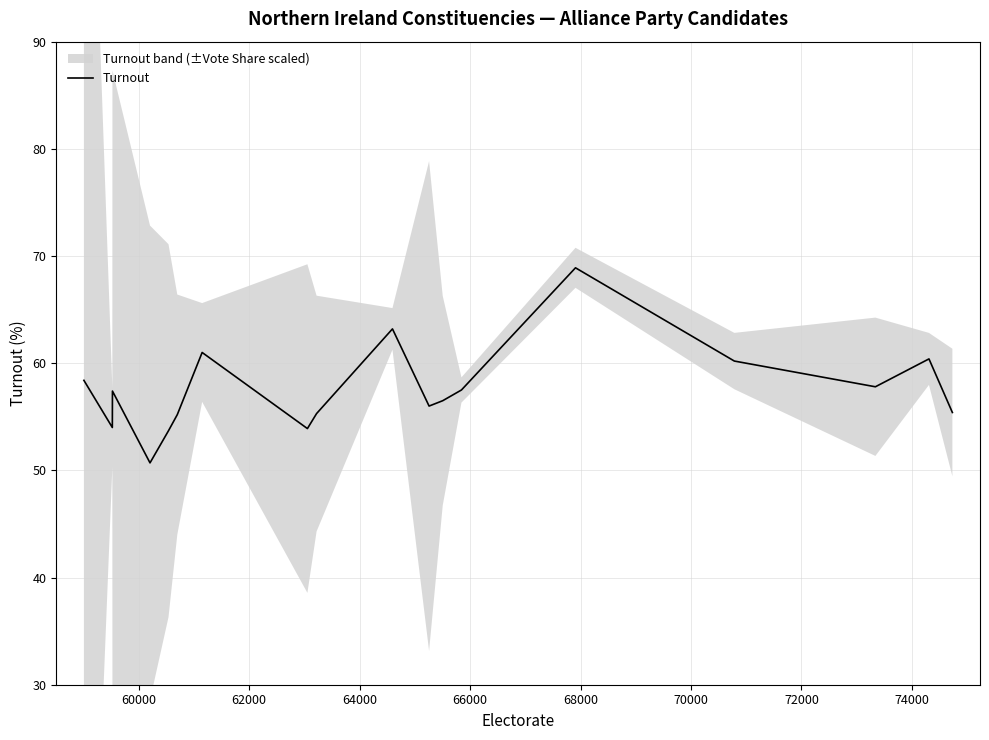

The chart shows a value of 17.9 at 13. True or false?

False